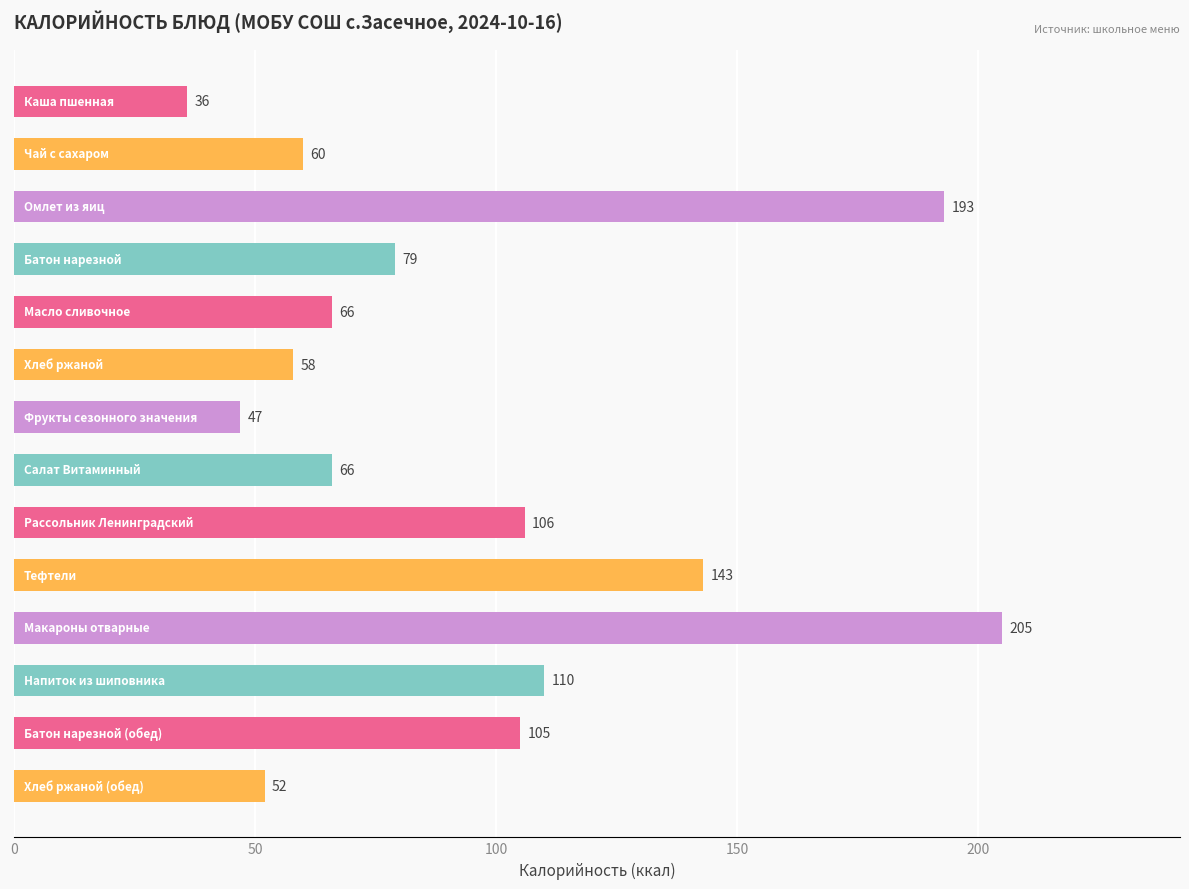

Reading top to bottom, list all the values displayed in this chart.

36	60	193	79	66	58	47	66	106	143	205	110	105	52